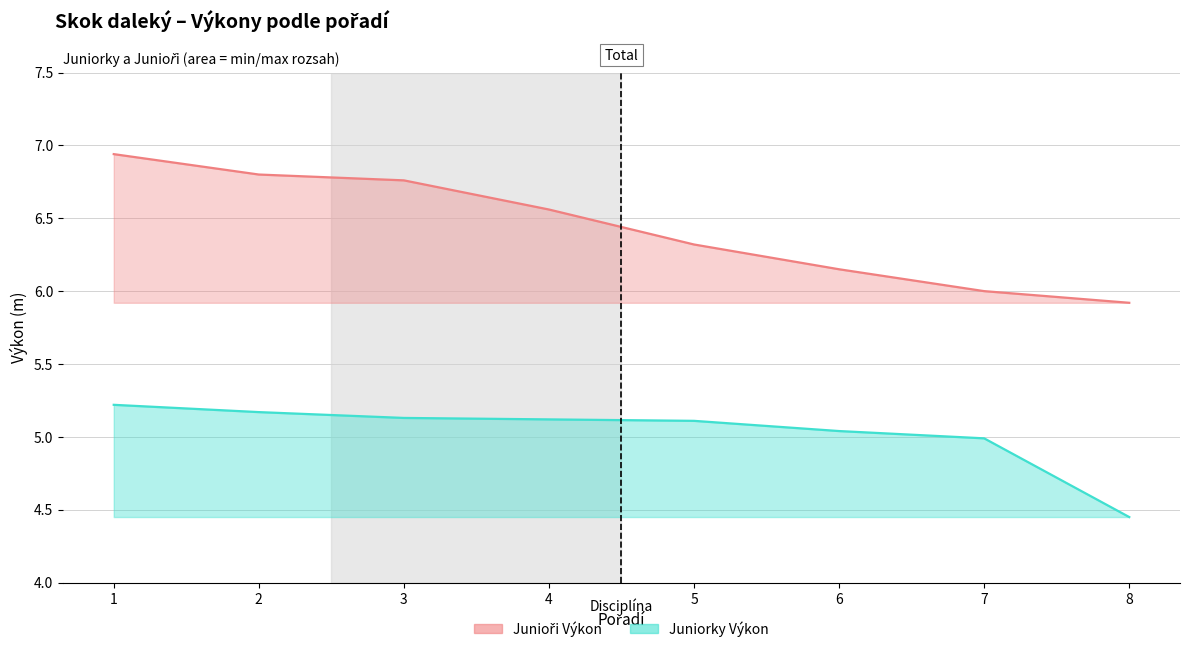

At 5, list the series in order from largest to smallest.

Junioři Výkon, Juniorky Výkon